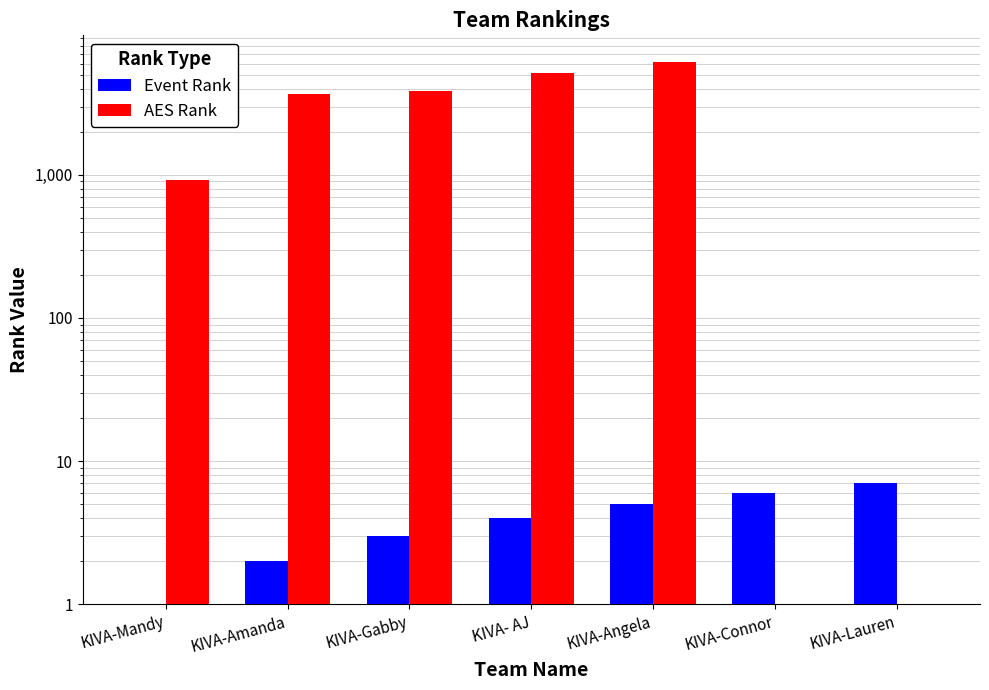

What is the difference between the maximum and second lowest values in the Event Rank series?

5